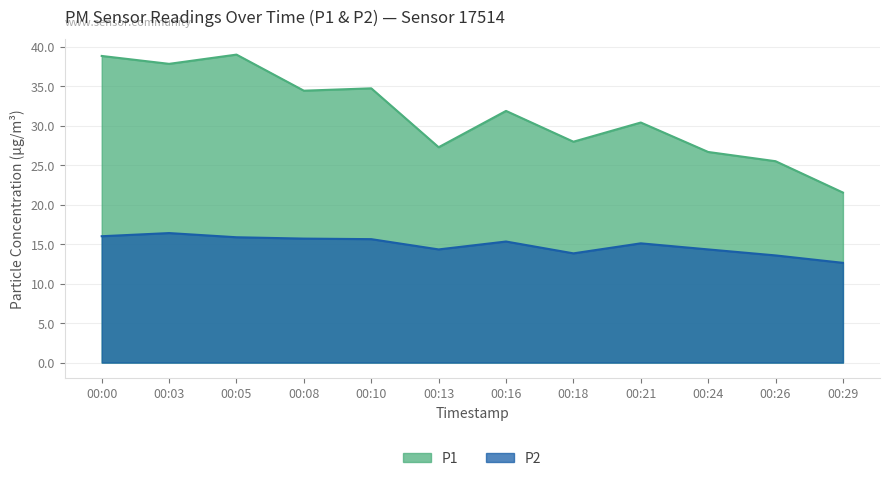

What is the label of the 1st point from the left?

00:00